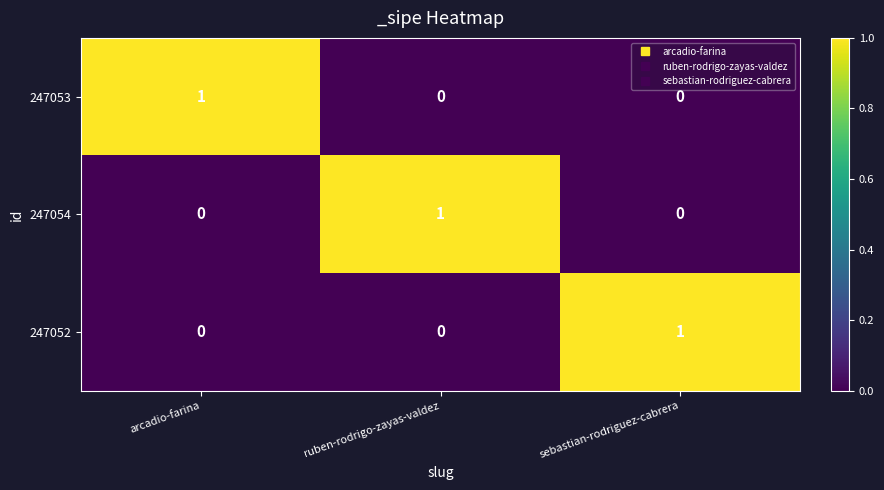

The value of 247054 at ruben-rodrigo-zayas-valdez is 0. True or false?

False